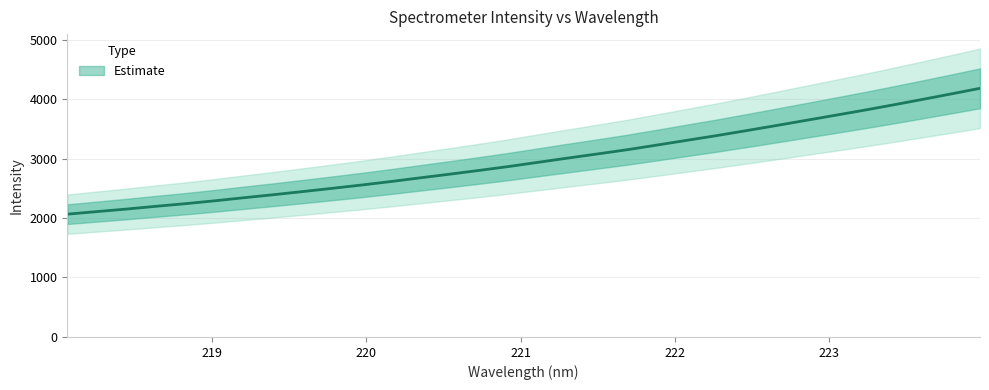

The chart shows a value of 1189.3 at 218.0596. True or false?

False